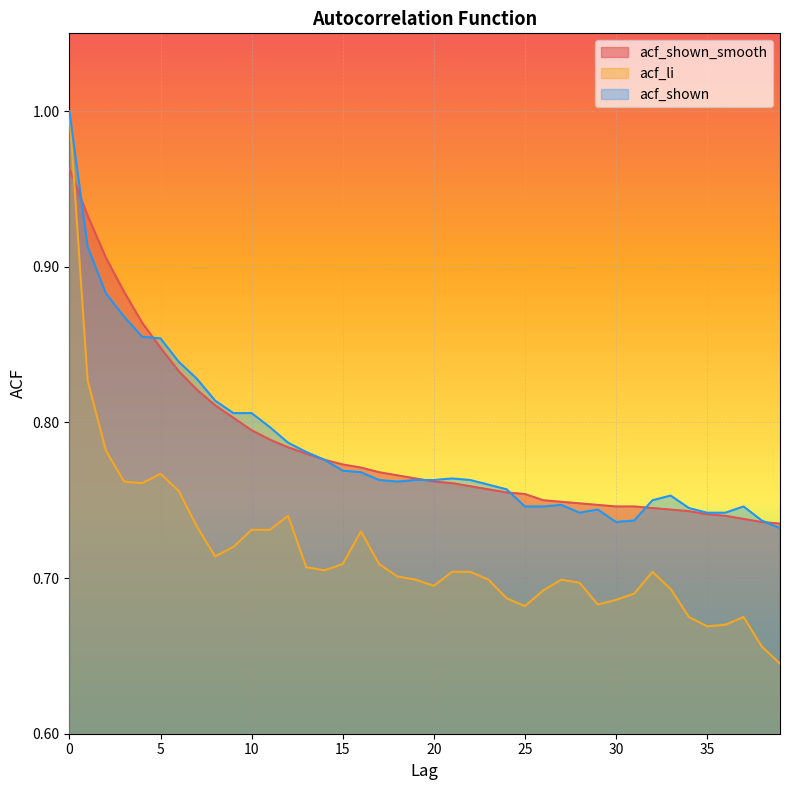

True or false: acf_shown and acf_li cross at least once.

False